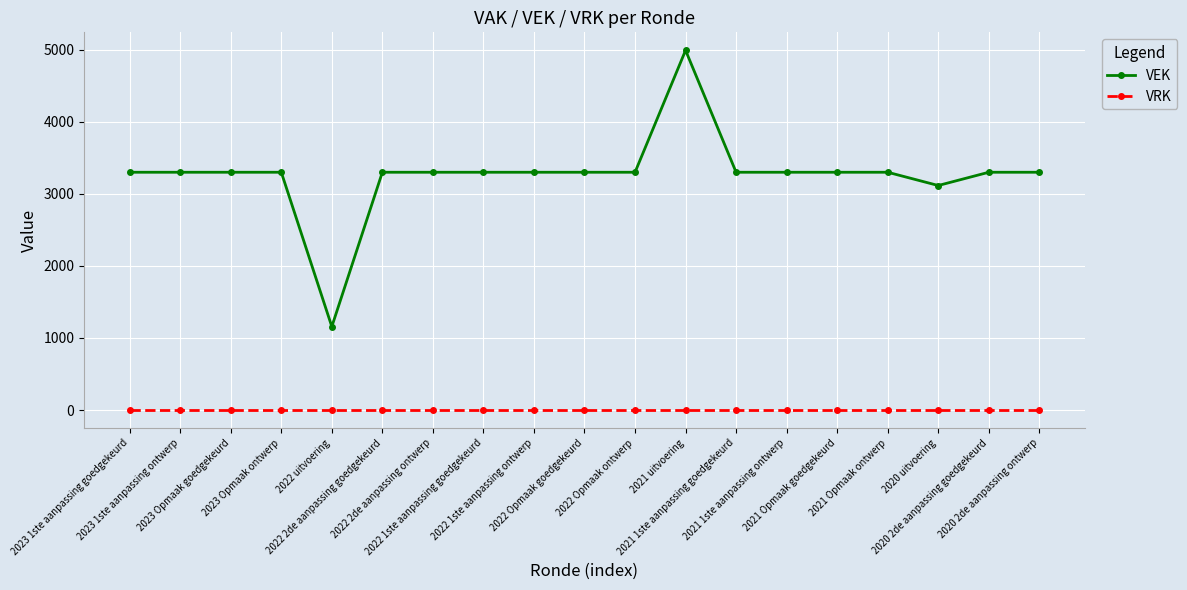

What are all the series names shown in the legend?

VEK, VRK